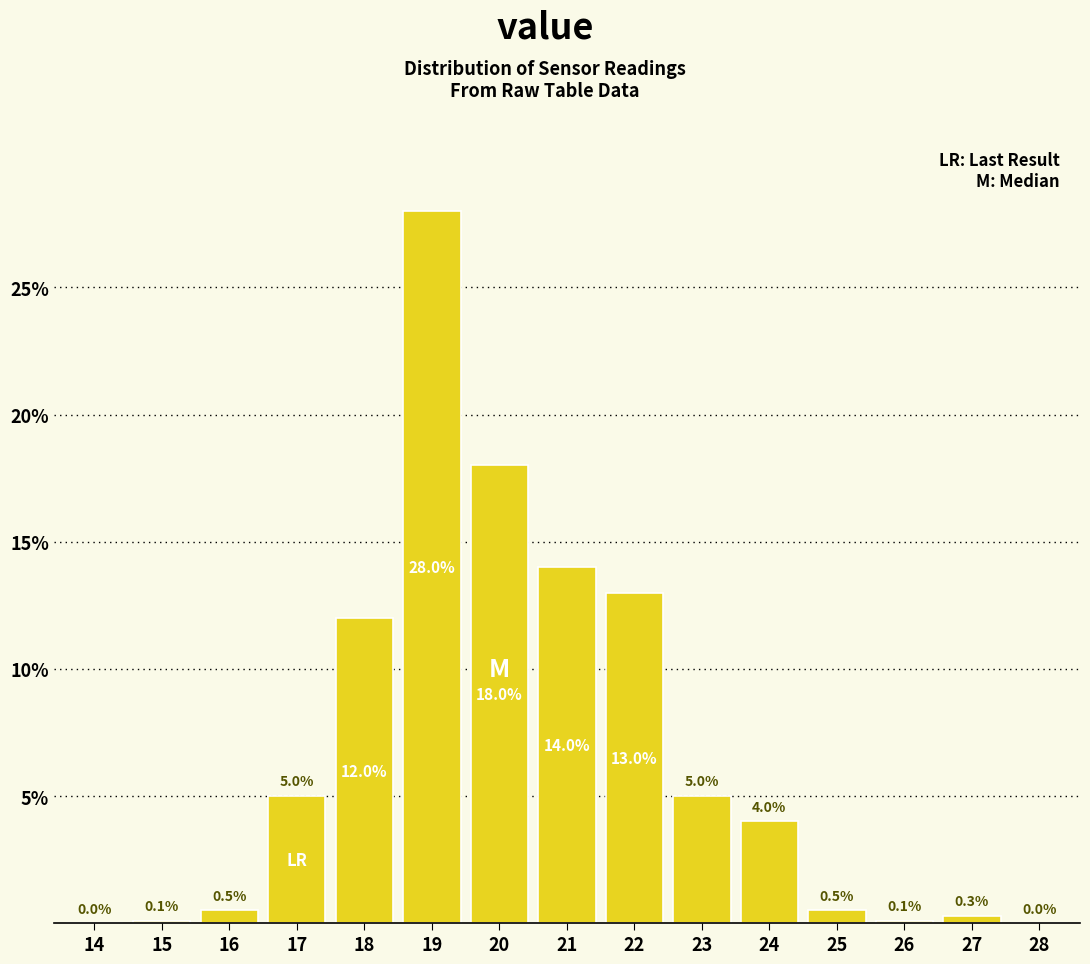

Reading right to left, transcribe all the data shown in this chart.

28=0.0	27=0.3	26=0.1	25=0.5	24=4.0	23=5.0	22=13.0	21=14.0	20=18.0	19=28.0	18=12.0	17=5.0	16=0.5	15=0.1	14=0.0